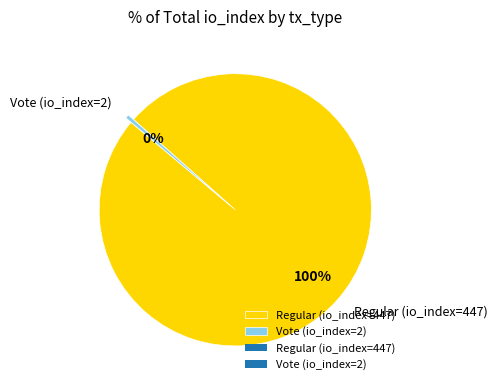

Which category has the biggest portion of the pie?

Regular (io_index=447)